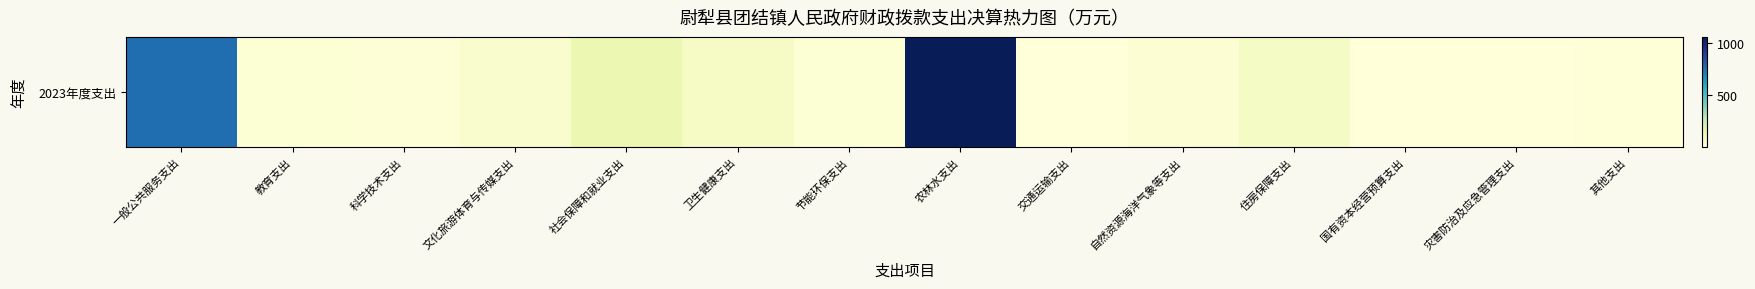

Between 住房保障支出 and 交通运输支出, which is larger?

住房保障支出